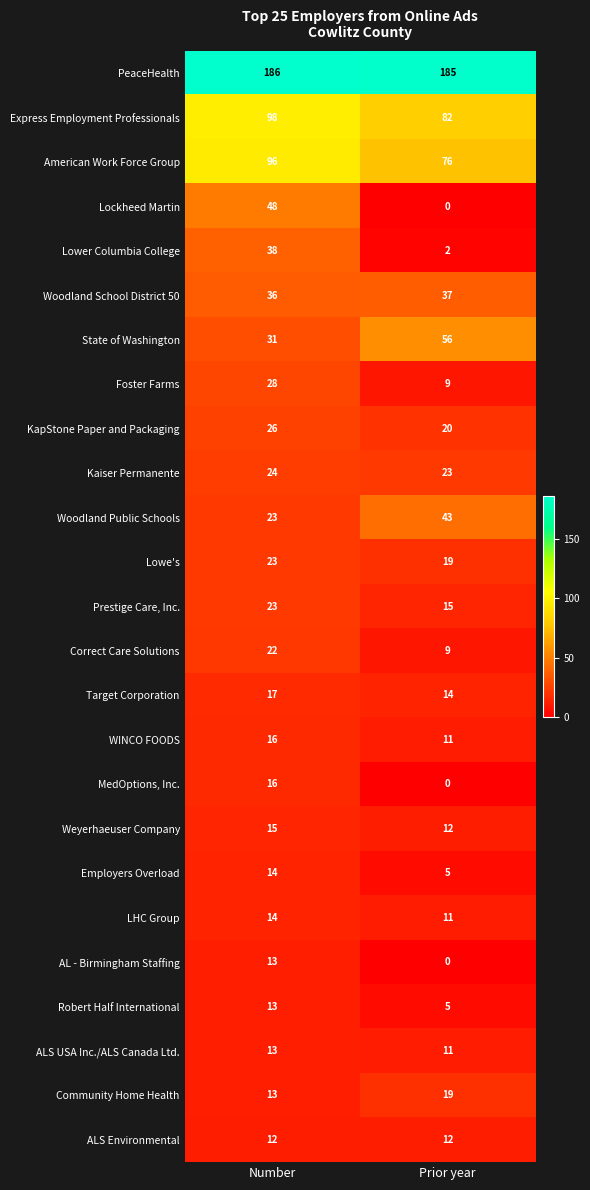

At which category does the chart reach its minimum across all series?

Prior year